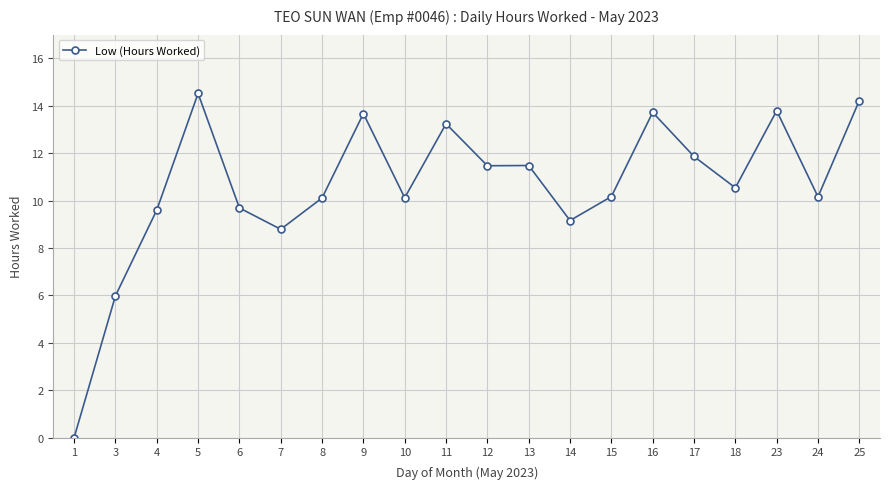

How many data points does each series have?

20